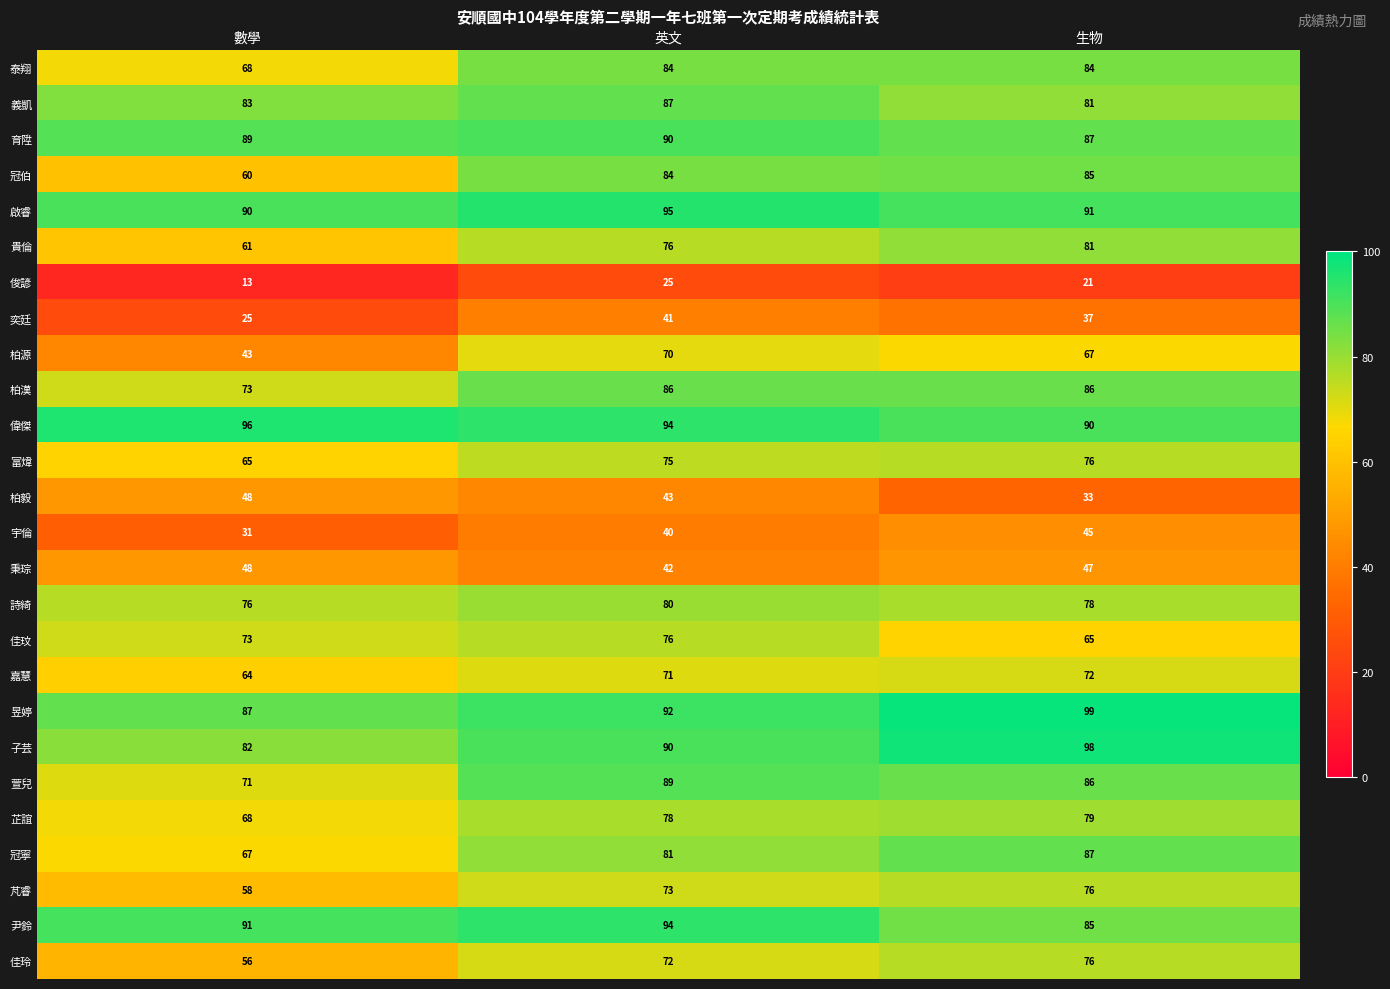

Which category has the highest value in the 昱婷 series?

生物